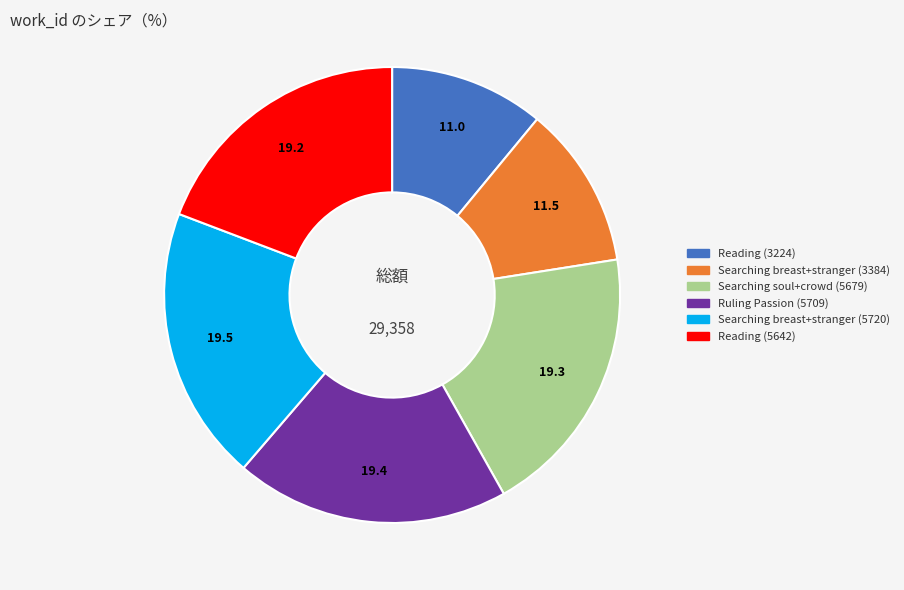

Which category has the smallest portion of the pie?

Reading (3224)